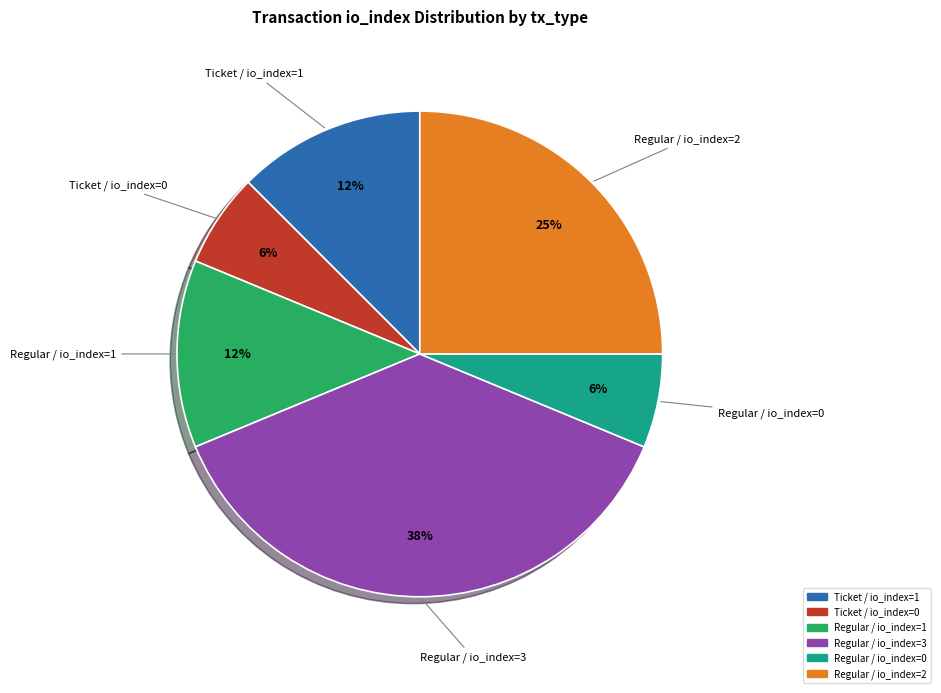

To the nearest percent, what is the average slice percentage?

17%